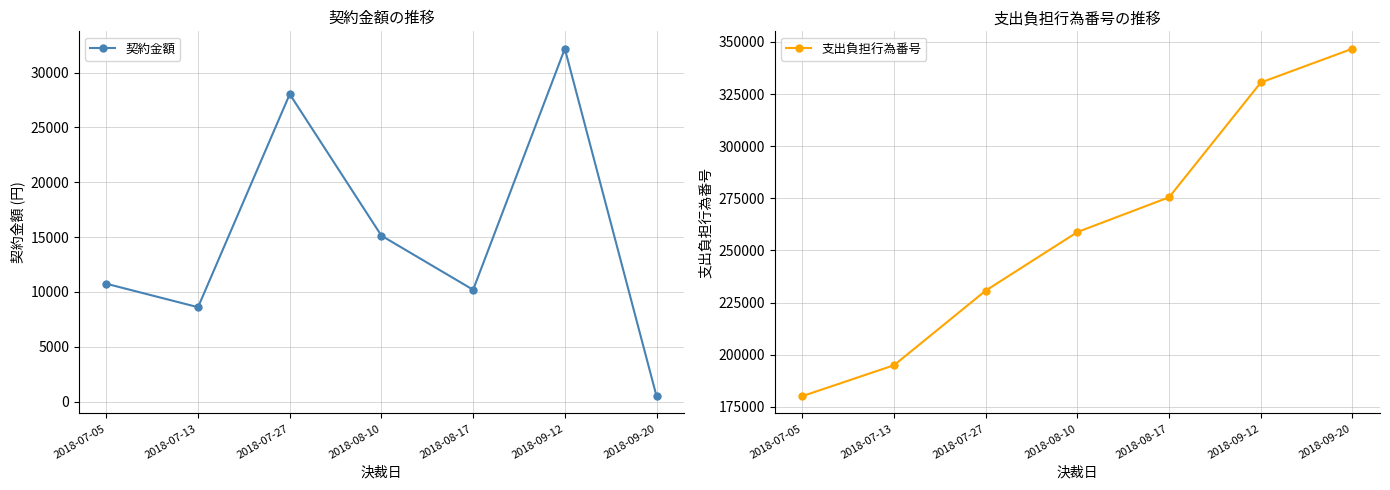

What value does the 契約金額 series have at 2018-09-20, to the nearest 50?

500